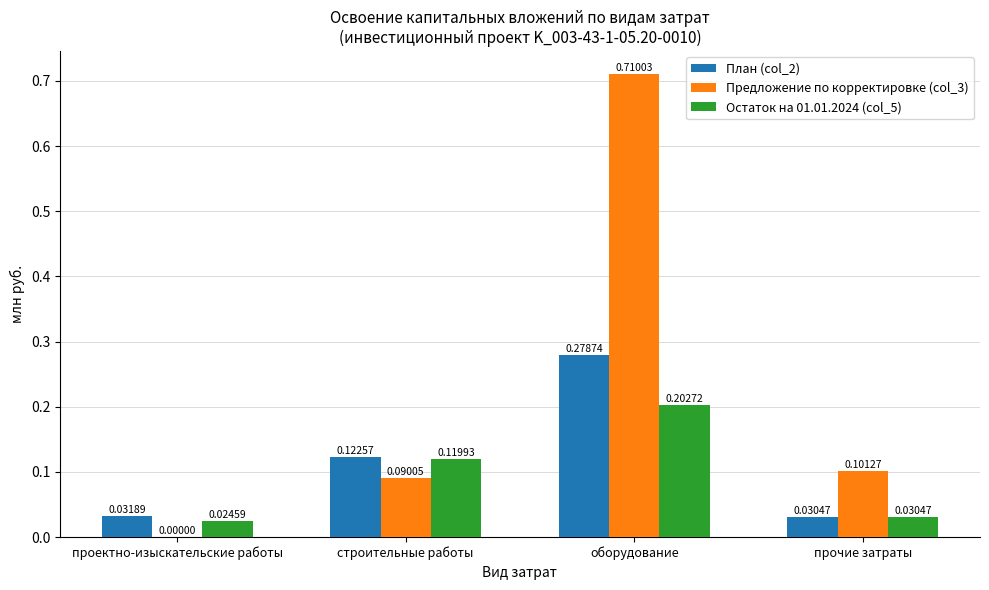

Which label corresponds to the largest value in the chart?

оборудование